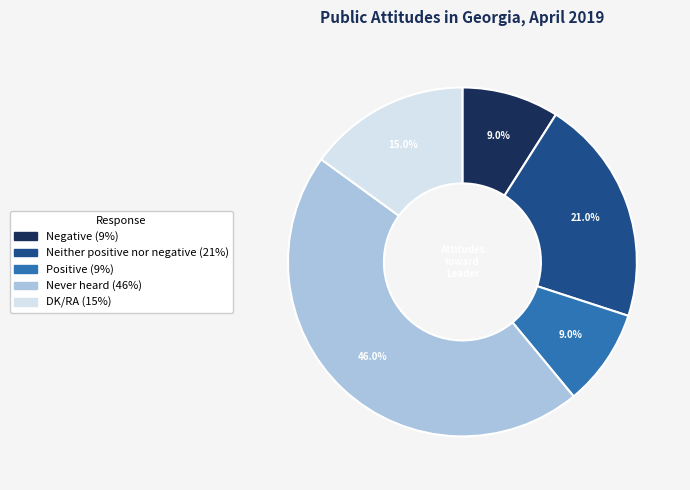

Is it true that DK/RA is 15% of the pie?

True